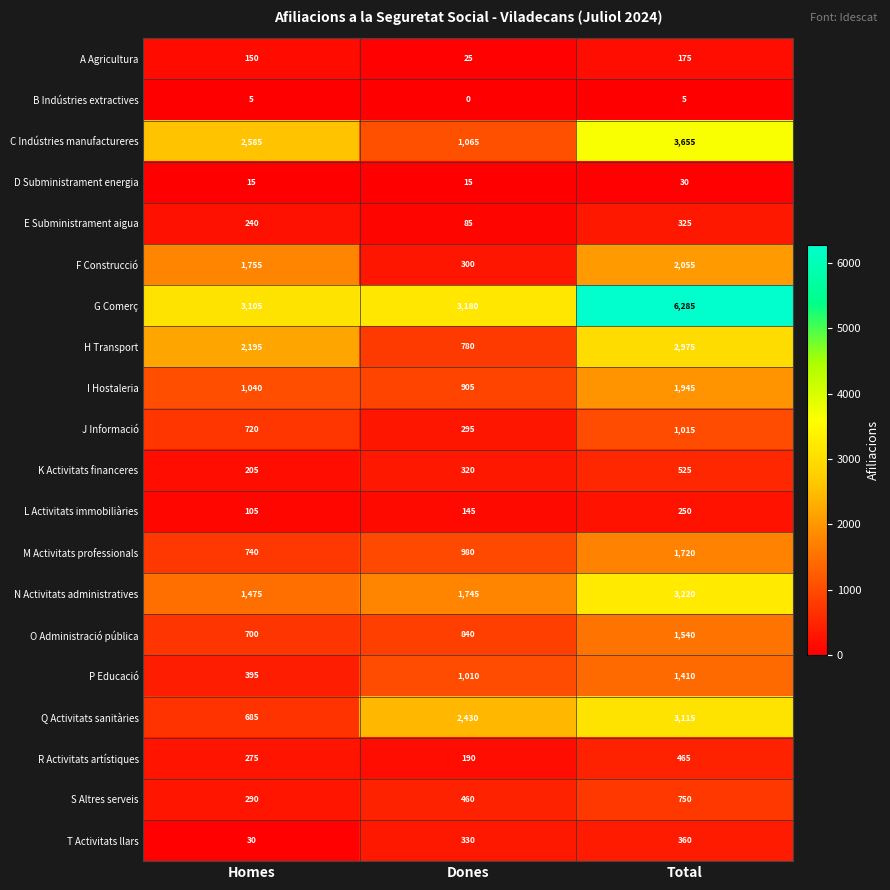

True or false: A Agricultura has a value of 12 at Dones.

False